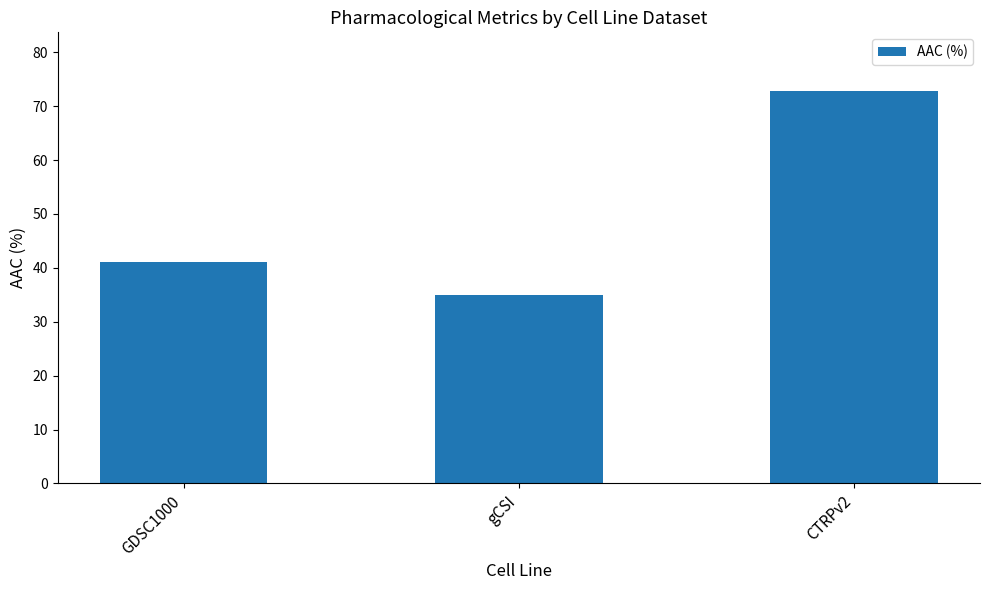

Is it true that the value at GDSC1000 is 66.4?

False